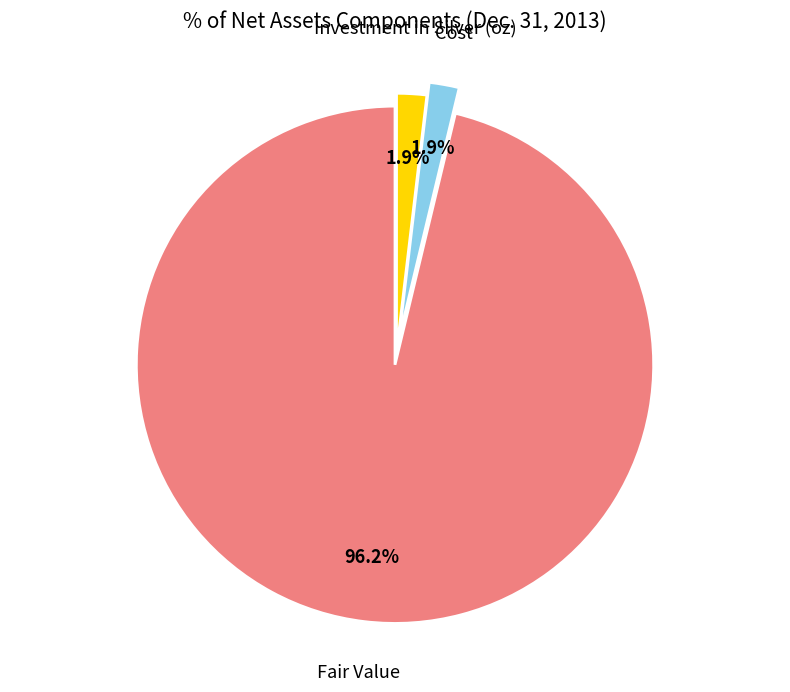

To the nearest percent, what is the difference between the largest and smallest slice percentages?

94%